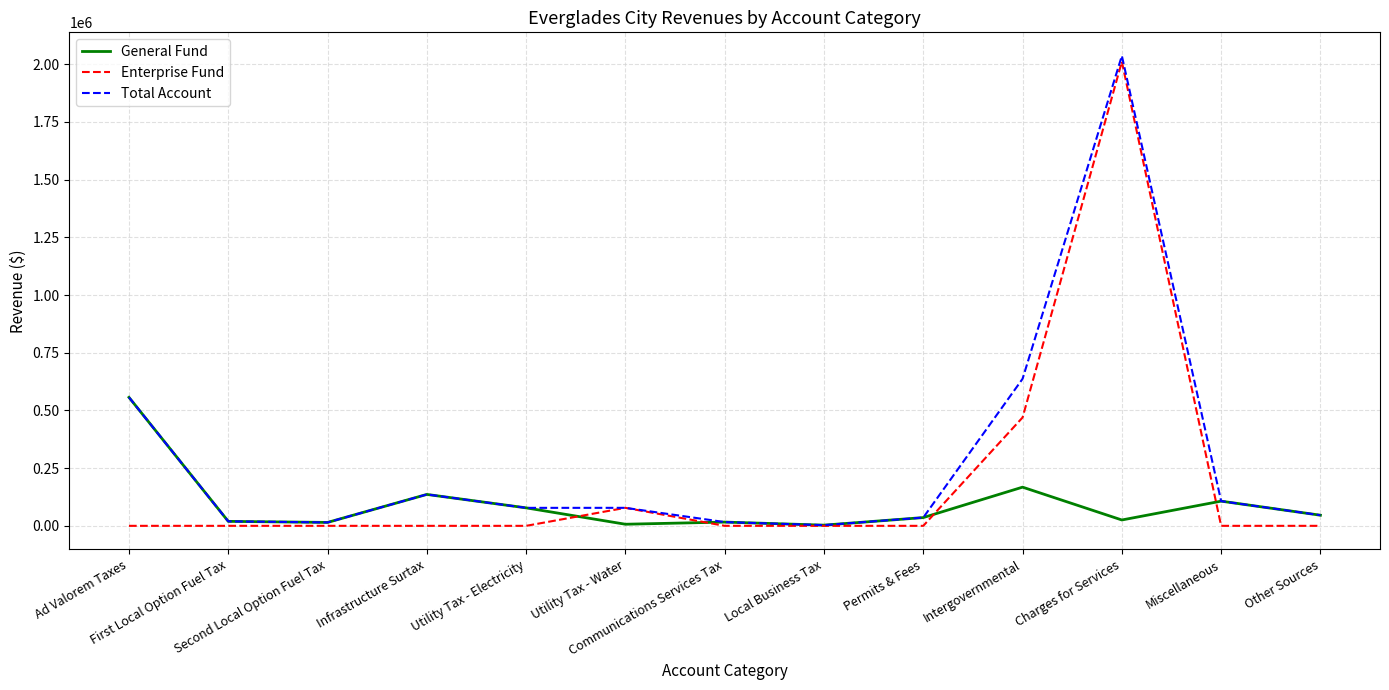

Where does the General Fund series first go above 35821?

Ad Valorem Taxes